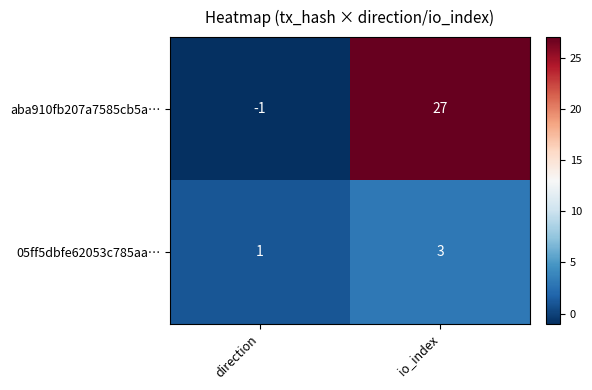

Reading left to right, what are all the values shown in this chart?

aba910fb207a7585cb5a…: direction=-1	io_index=27
05ff5dbfe62053c785aa…: direction=1	io_index=3